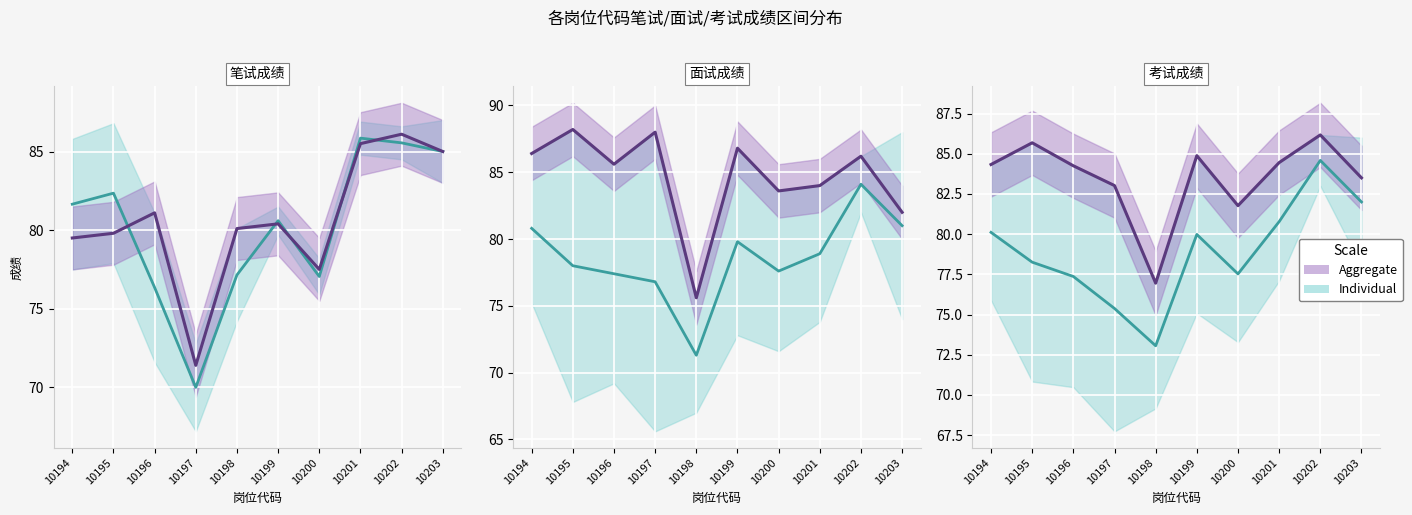

What is the value of the 笔试成绩 point at the 6th from the left?

80.4